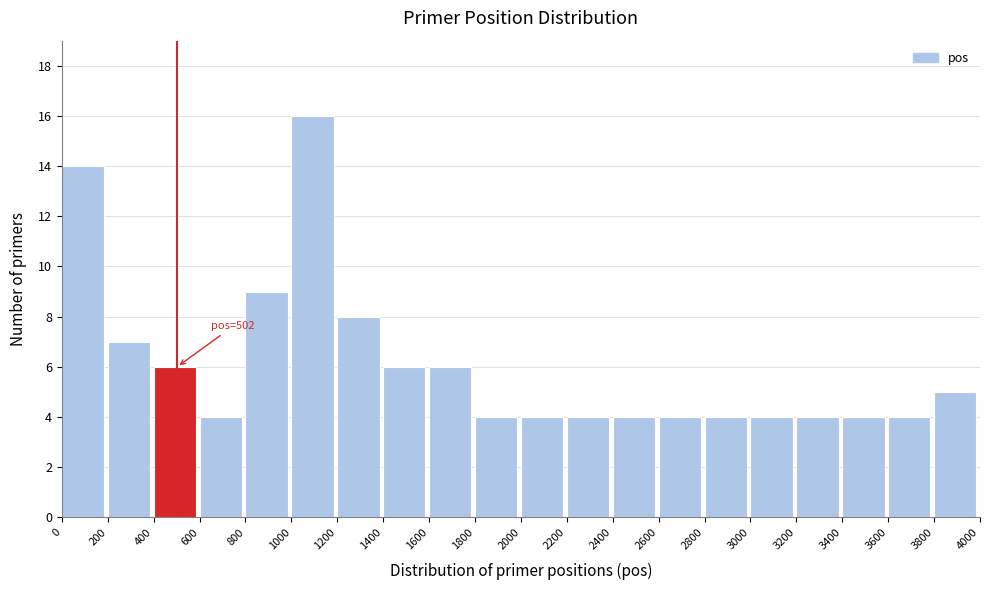

Which range on the x-axis has the tallest bar?

1000 to 1200